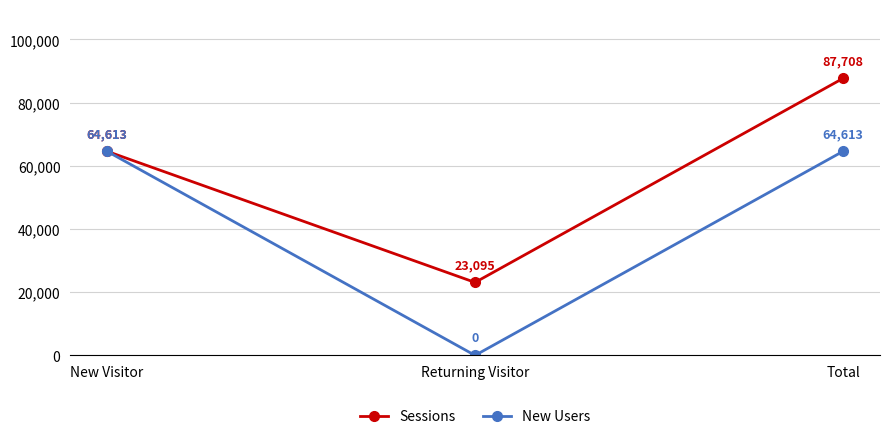

Between New Visitor and Total, which series saw the biggest shift?

Sessions